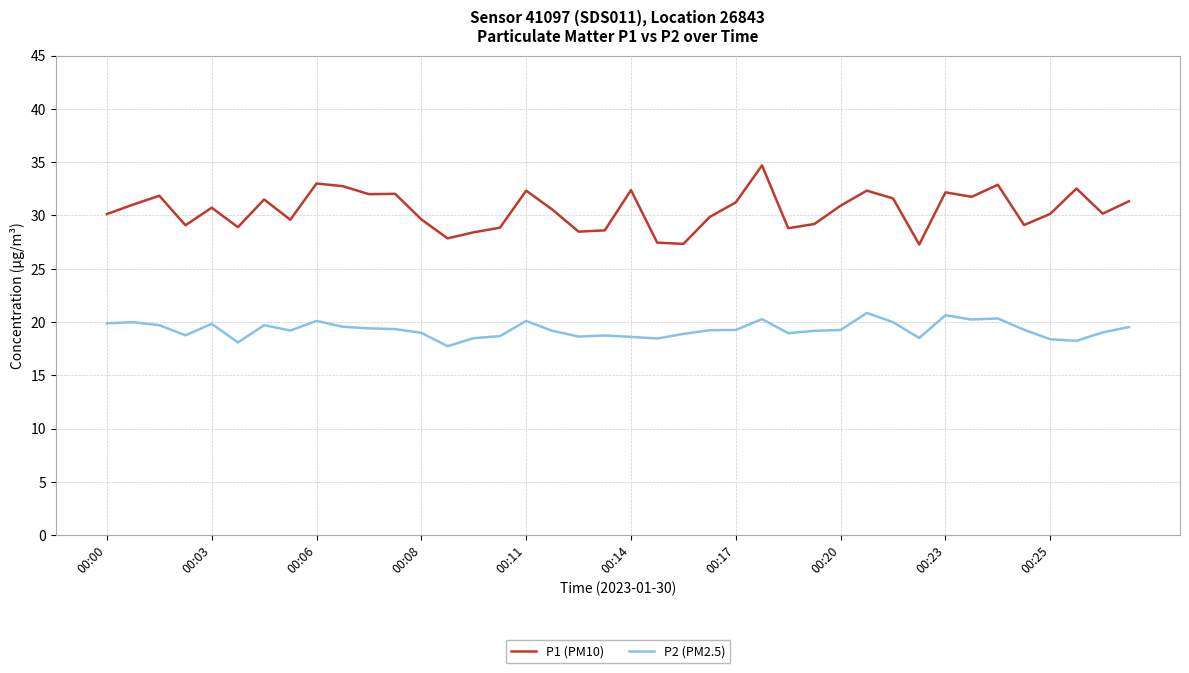

Which series has the largest range (max minus min)?

P1 (PM10)